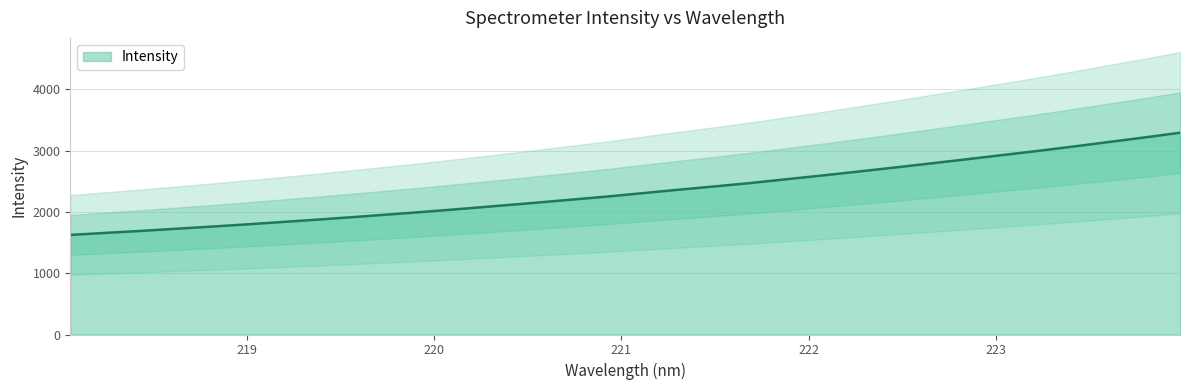

What position from the left is 219.3979?

8